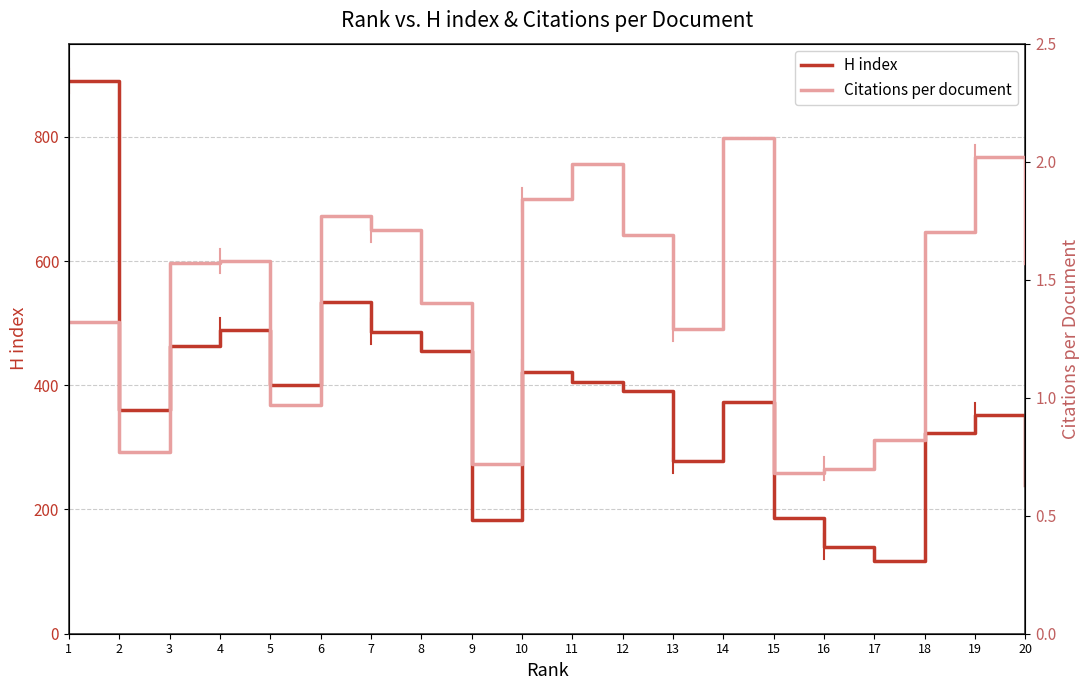

What are all the series names shown in the legend?

H index, Citations per document